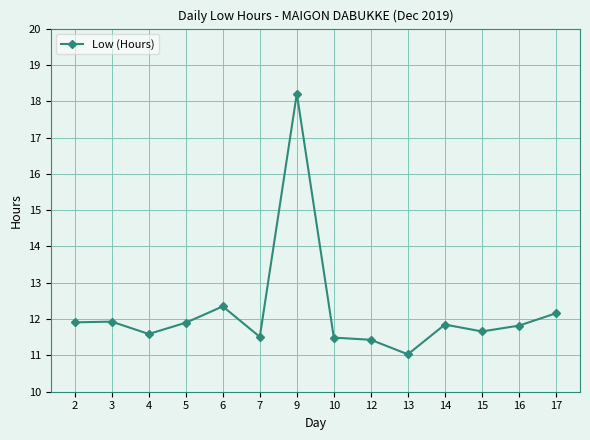

How many distinct data groups are displayed?

1